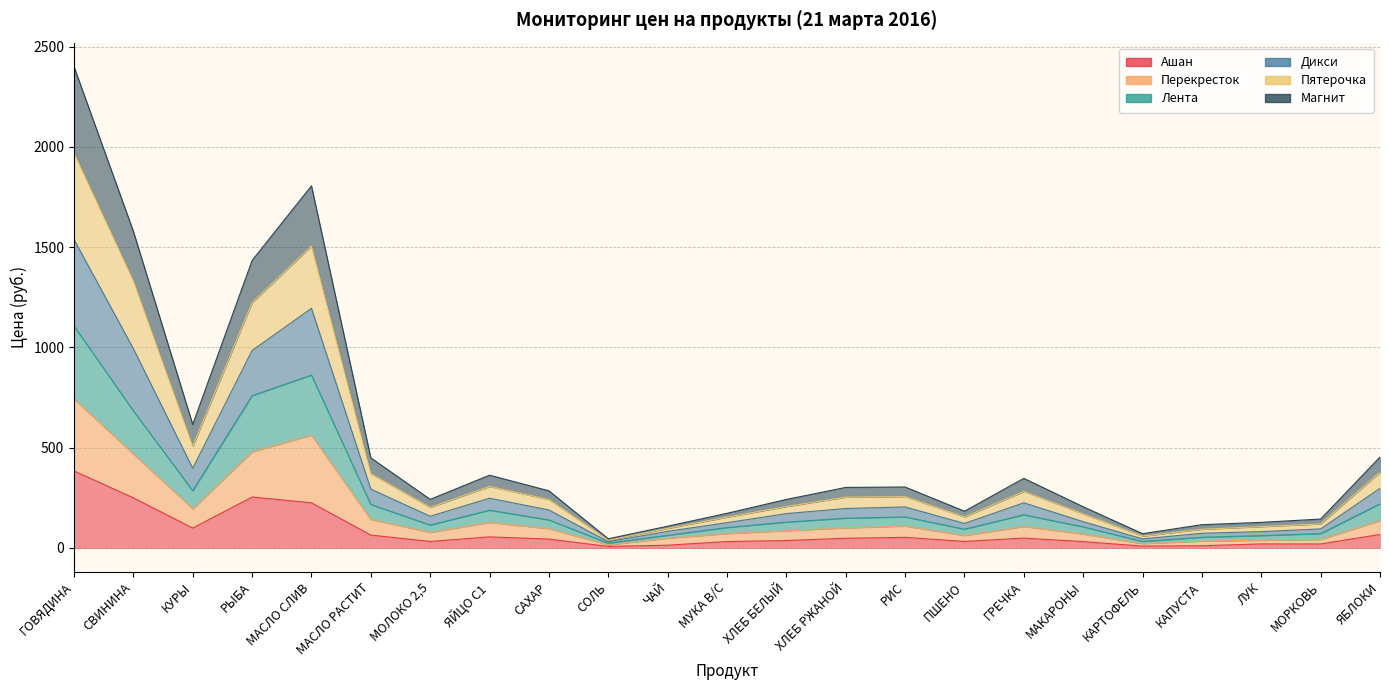

The Перекресток series shows 182.4 at ПШЕНО. True or false?

False